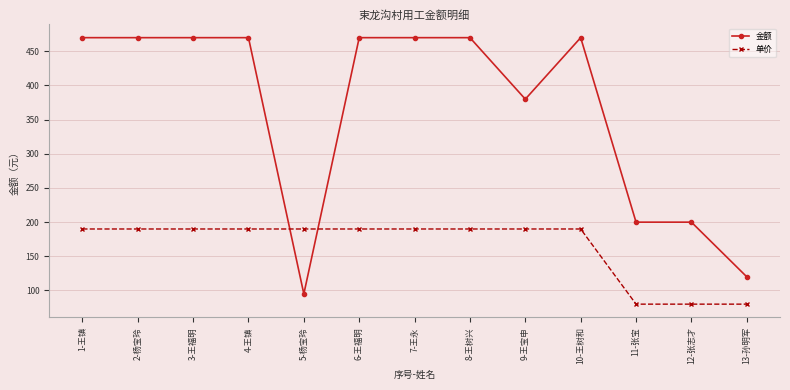

Is the value of 单价 at 9-王宝申 greater than the value of 金额 at 5-杨宝玲?

Yes